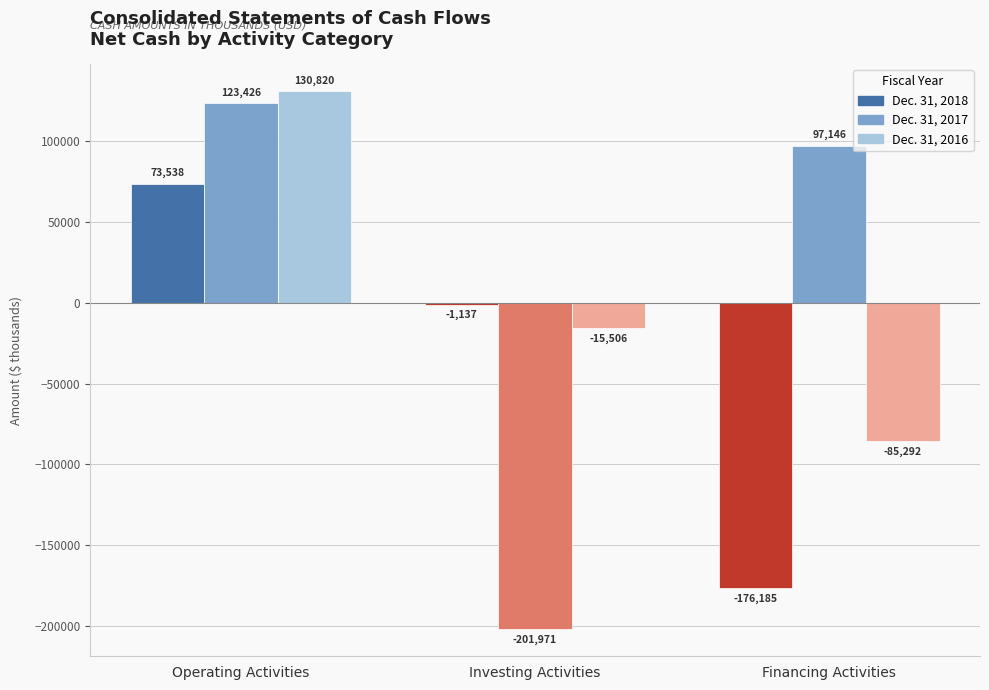

What is the value of the Dec. 31, 2018 bar at the 2nd from the left?

-1137